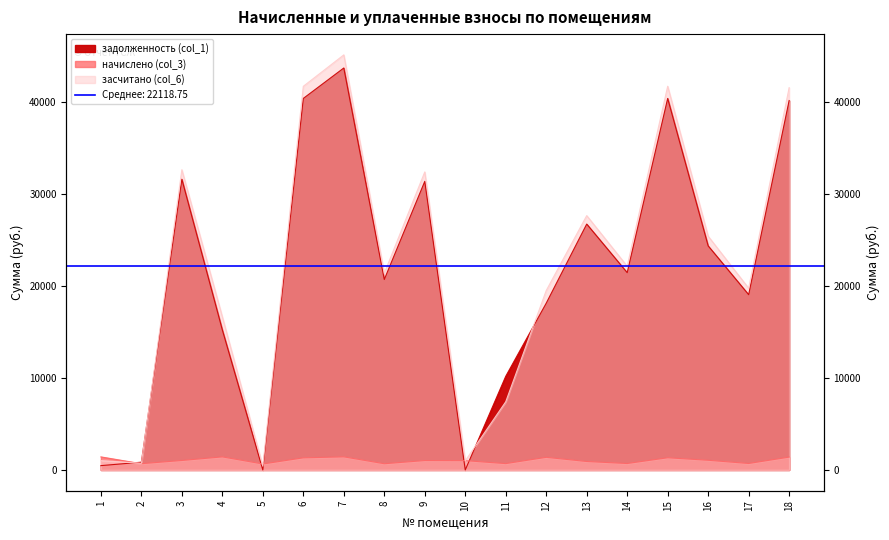

What is the value of the засчитано (col_6) point at the 8th from the left?

21379.3